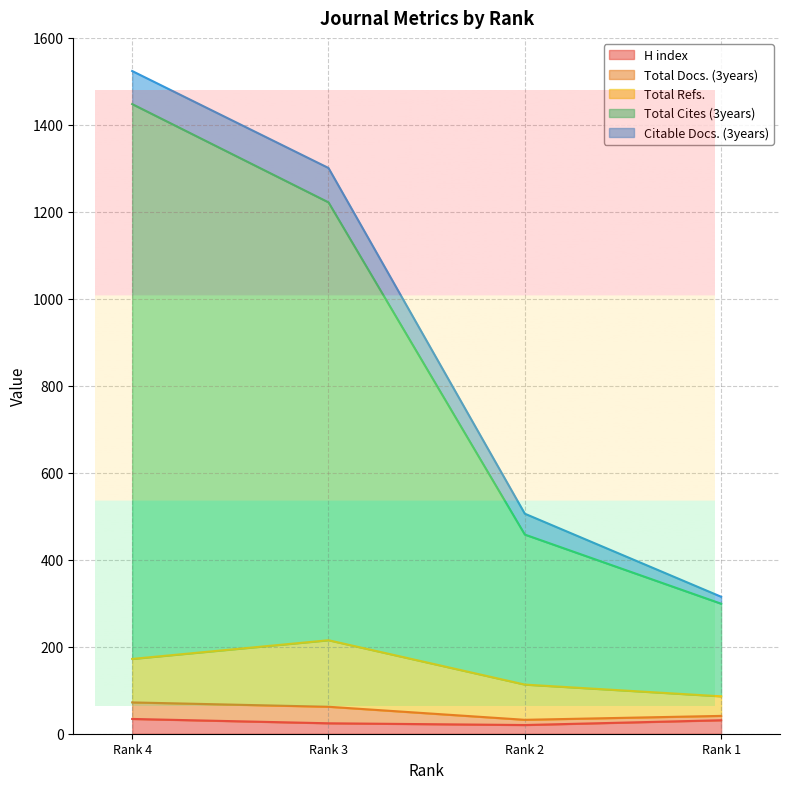

What is the highest value of the H index series?

34